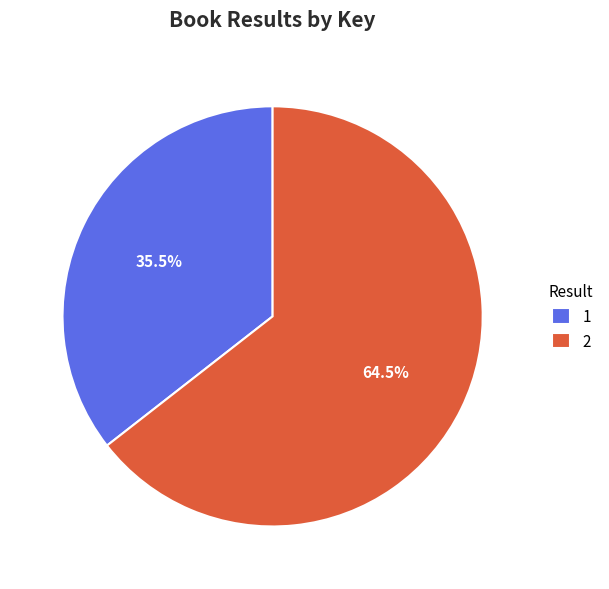

Which category accounts for the majority?

2